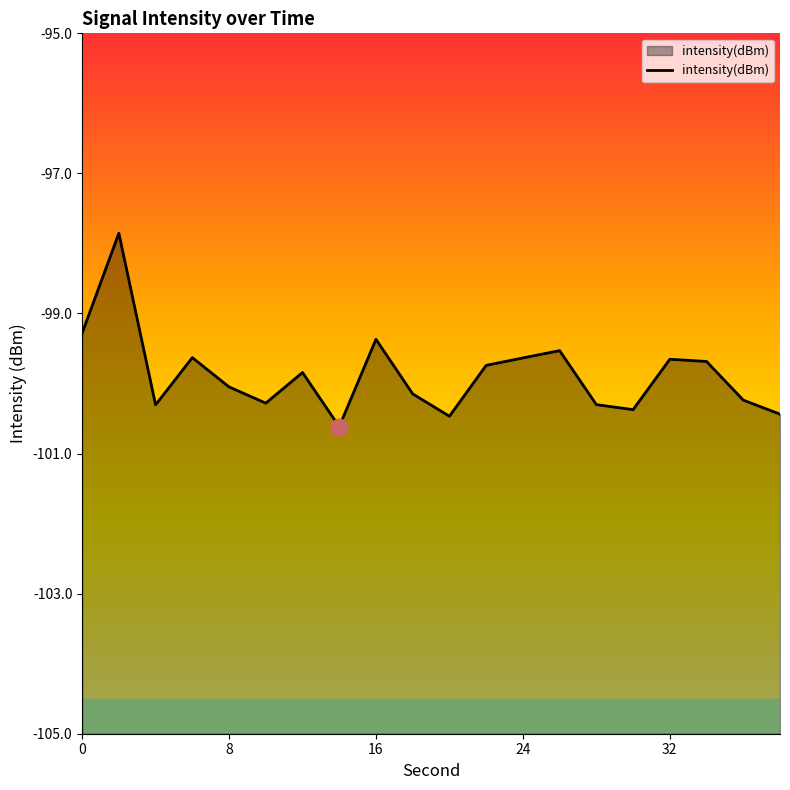

Rank the categories by value from lowest to highest.

14, 20, 38, 30, 4, 28, 10, 36, 18, 8, 12, 22, 34, 32, 24, 6, 26, 16, 0, 2